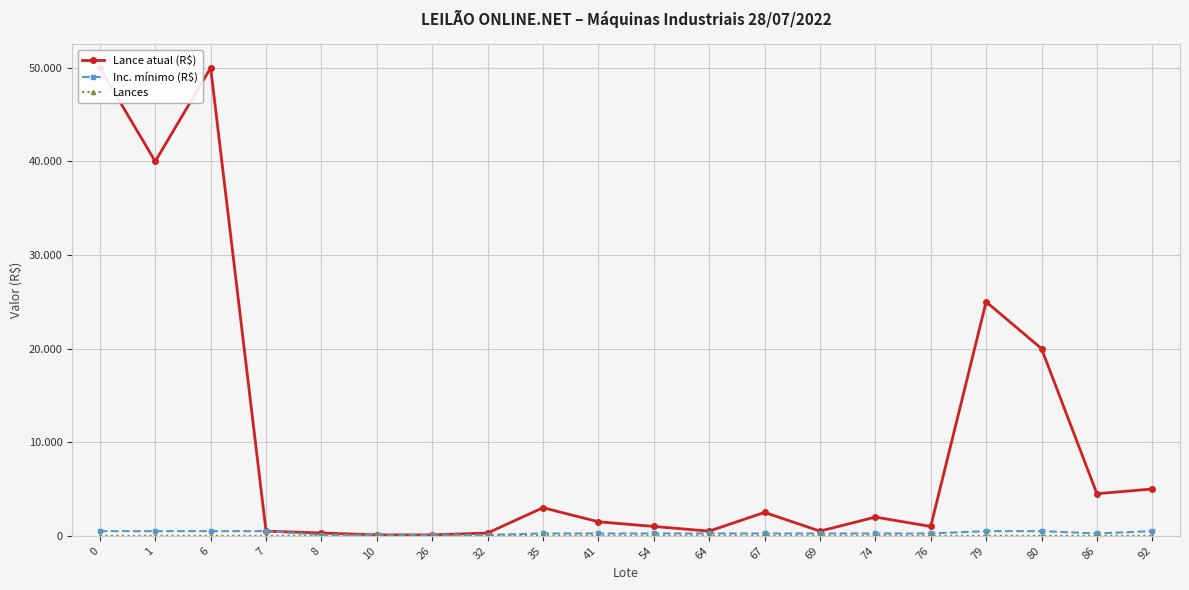

True or false: Inc. mínimo (R$) and Lances intersect in this chart.

False